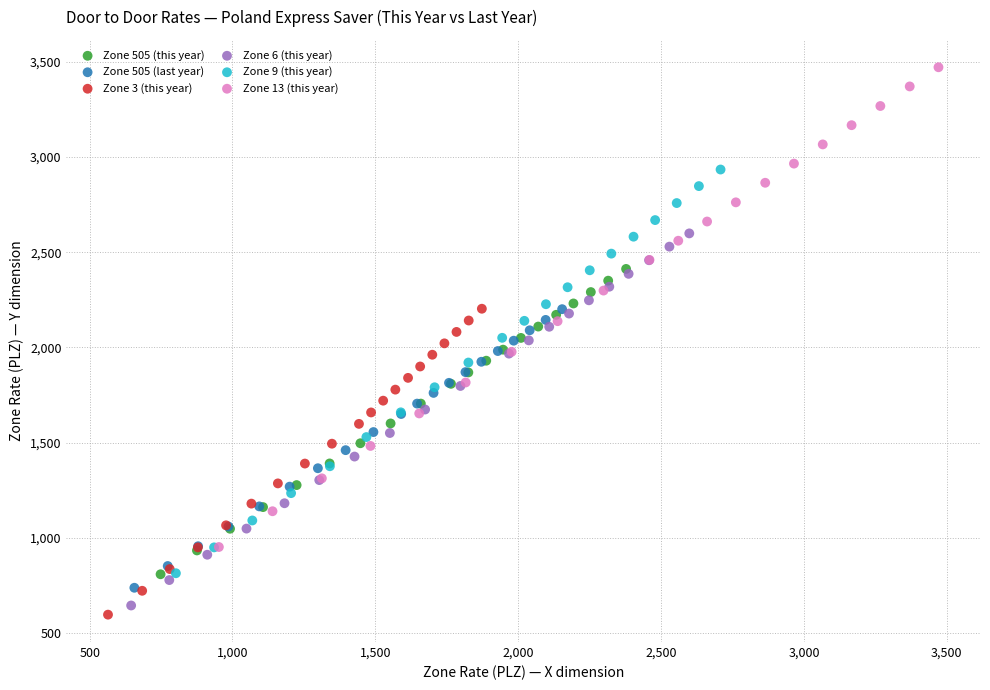

Which series contains the highest Y value?

Zone 13 (this year)